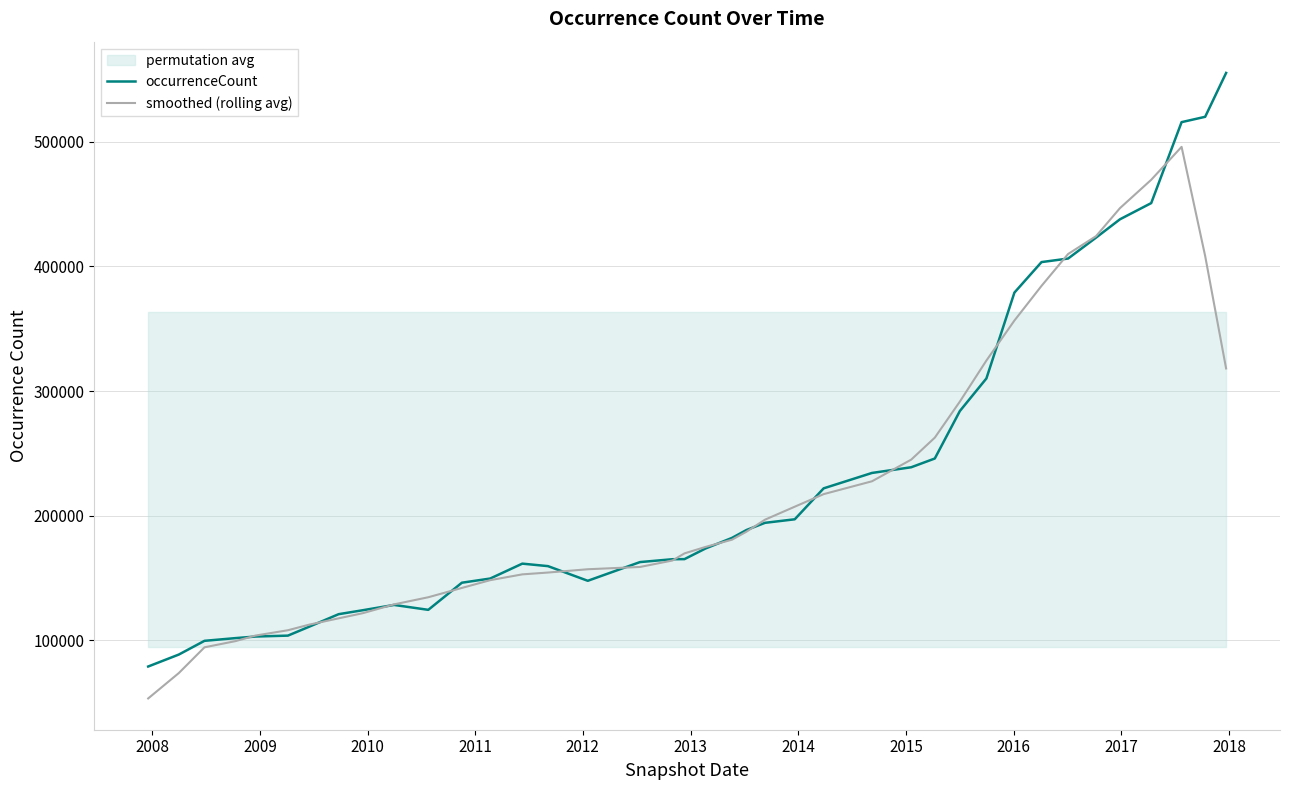

What is the smallest value displayed?

53502.8